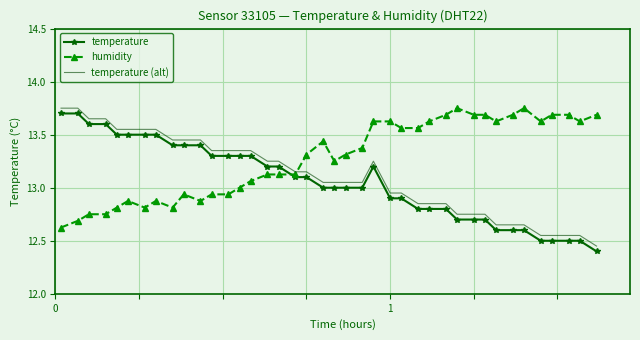

What is the smallest value displayed?

12.4